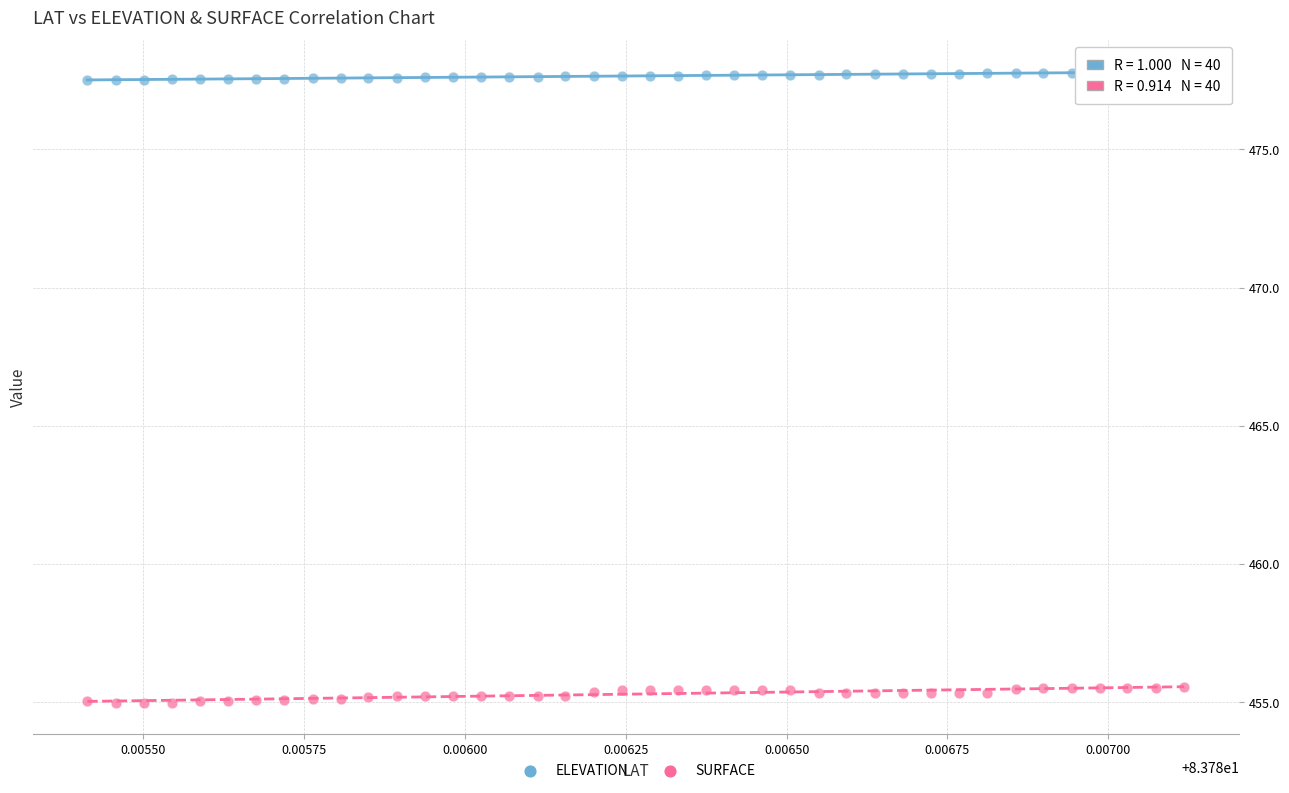

Across all data points, what is the range of Y values (max minus min)?

22.8